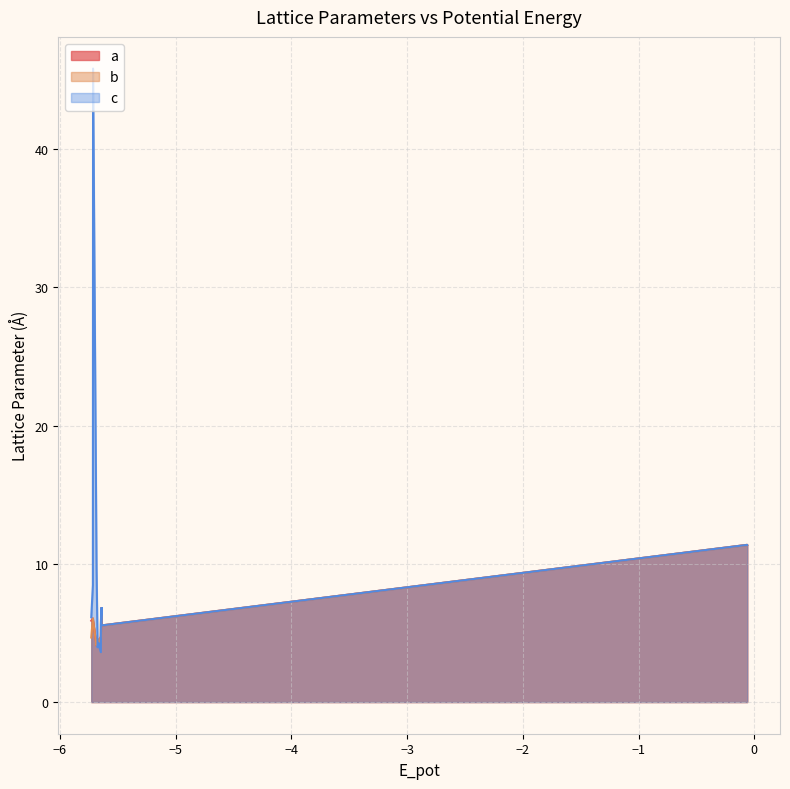

What is the maximum value for b?

11.4